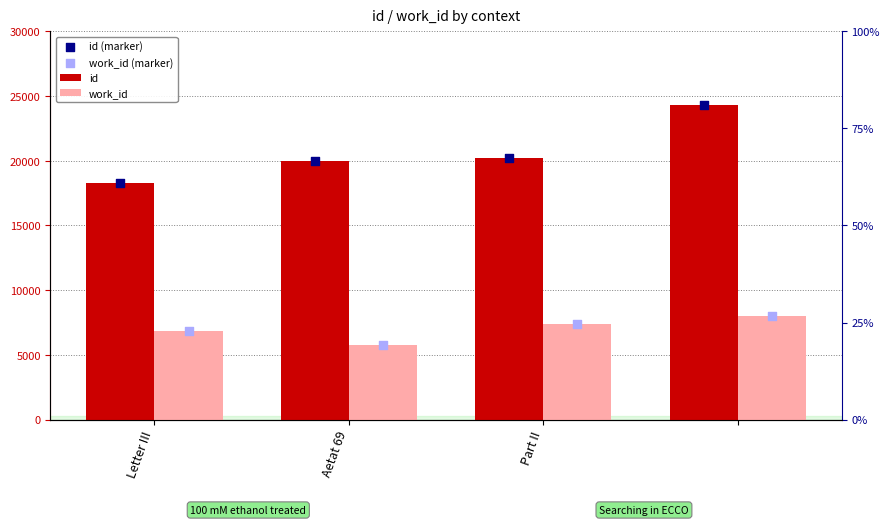

Which series contains the lowest Y value?

work_id